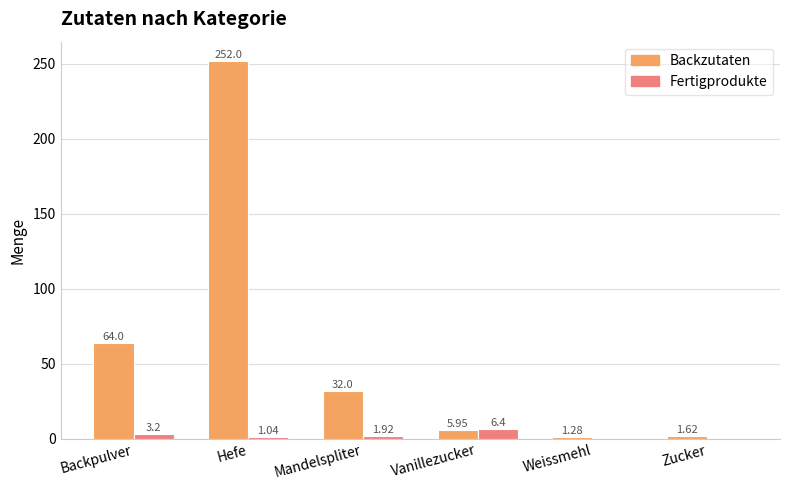

Which series changed the most between Backpulver and Weissmehl?

Backzutaten